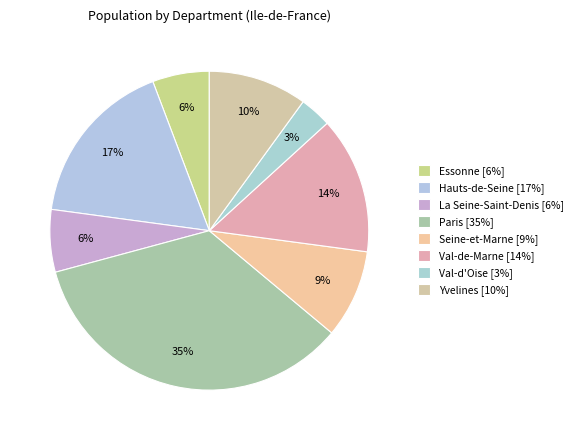

Does Hauts-de-Seine account for over 50% of the chart?

No